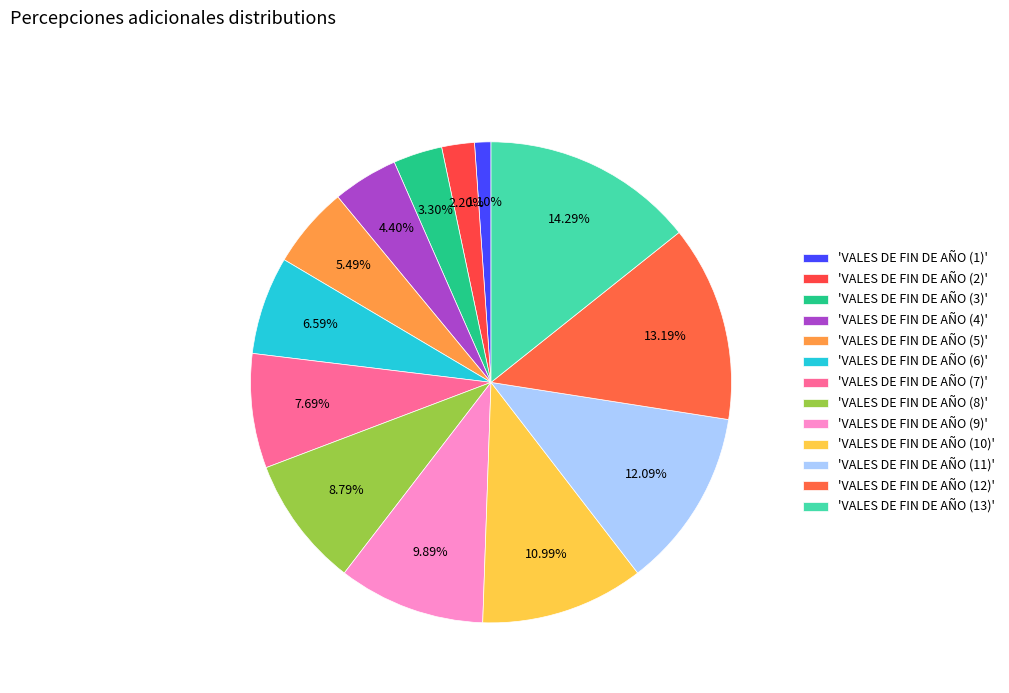

How many slices are in this pie chart?

13